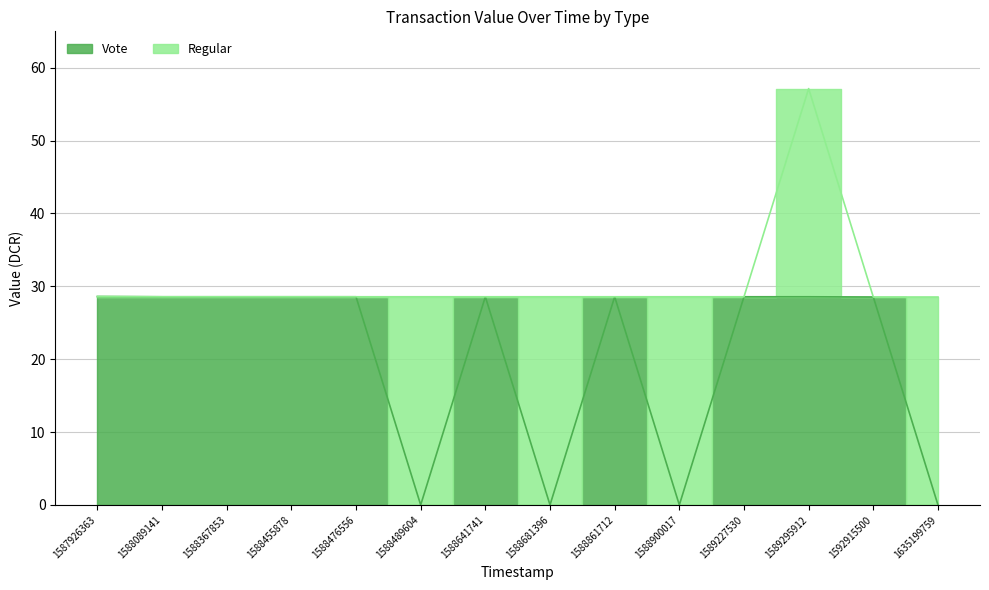

List the labels in order of value, largest first.

1587926363, 1588089141, 1588641741, 1588367853, 1588455878, 1588476556, 1588861712, 1589227530, 1589295912, 1592915500, 1588489604, 1588681396, 1588900017, 1635199759